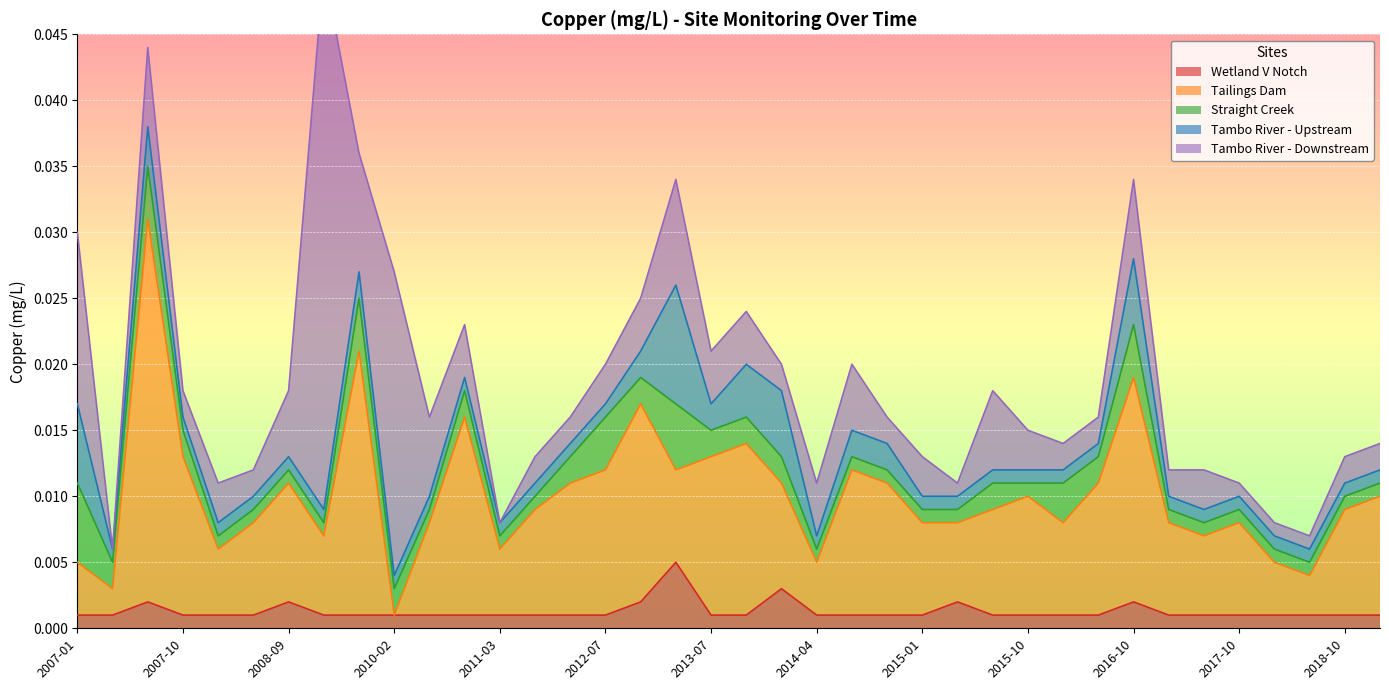

At which label is Tailings Dam closest to 0?

2010-02